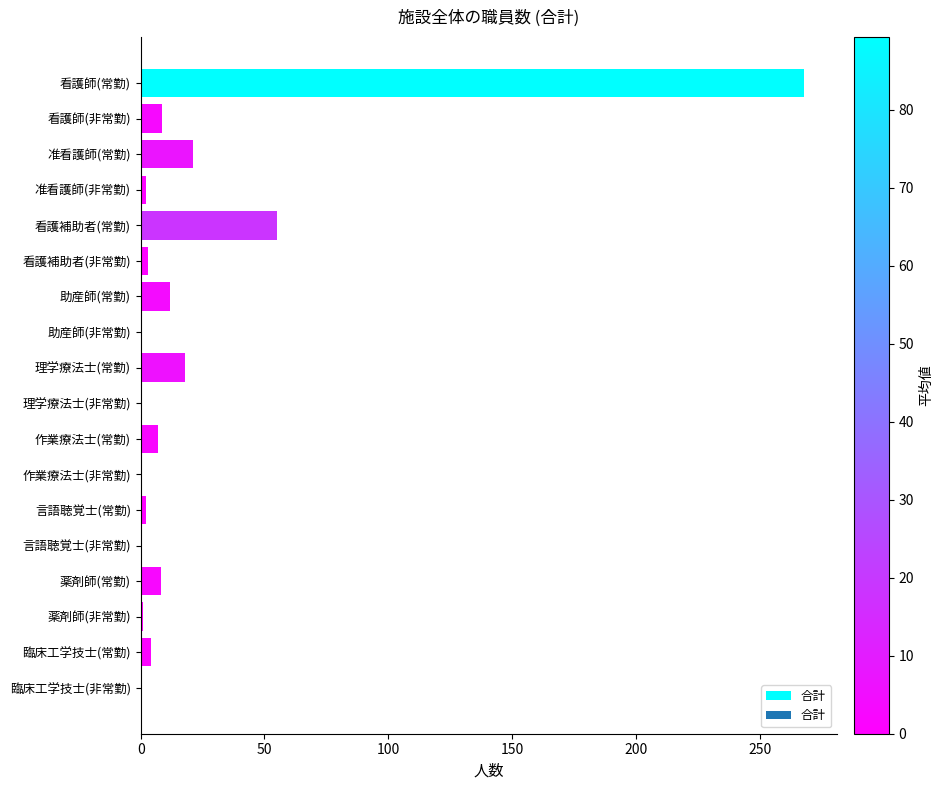

True or false: the data shows 0.0 at 言語聴覚士(非常勤).

True